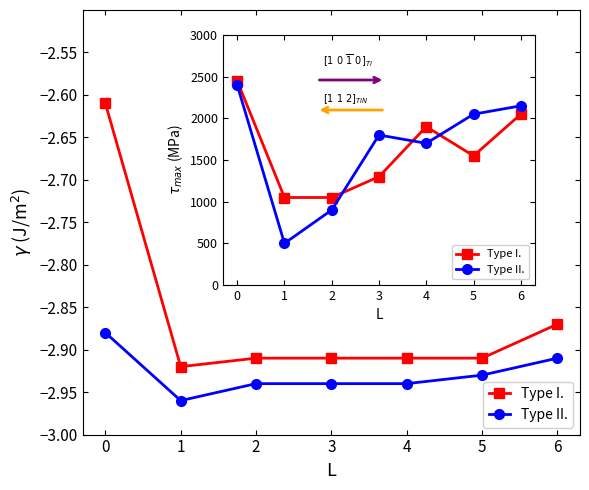

Between which two adjacent categories do Type II. and Type I. first intersect?

2 and 3